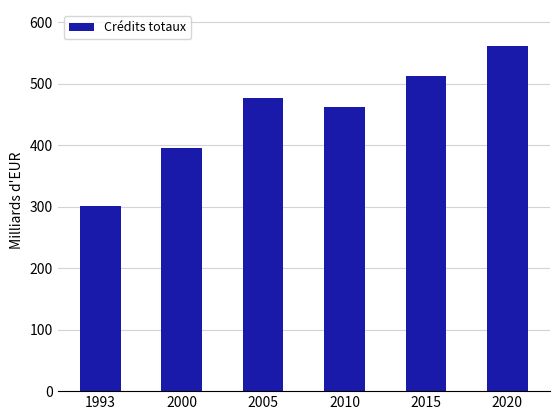

How many series are shown in this chart?

1